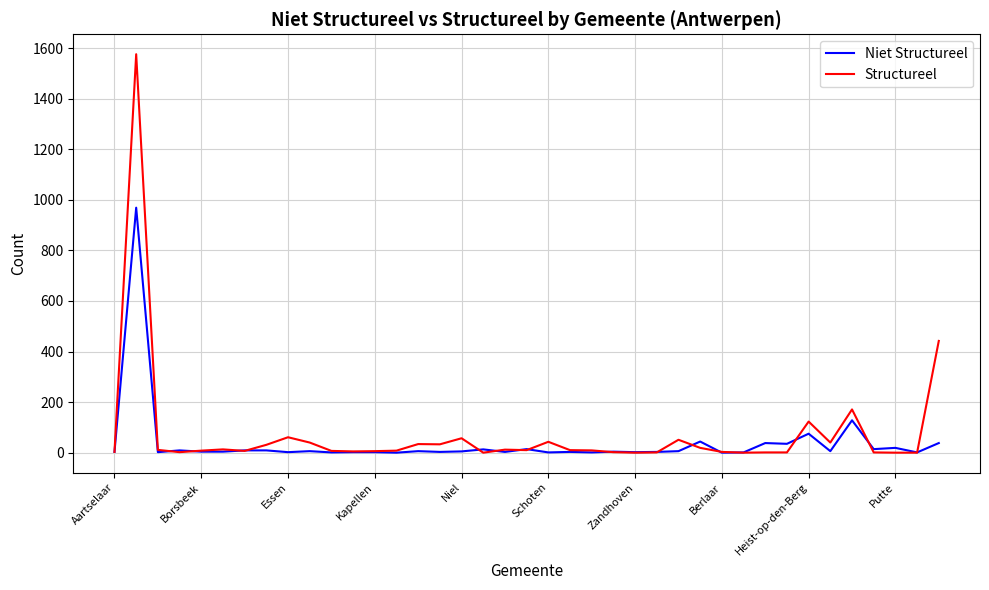

Which series has the largest range (max minus min)?

Structureel